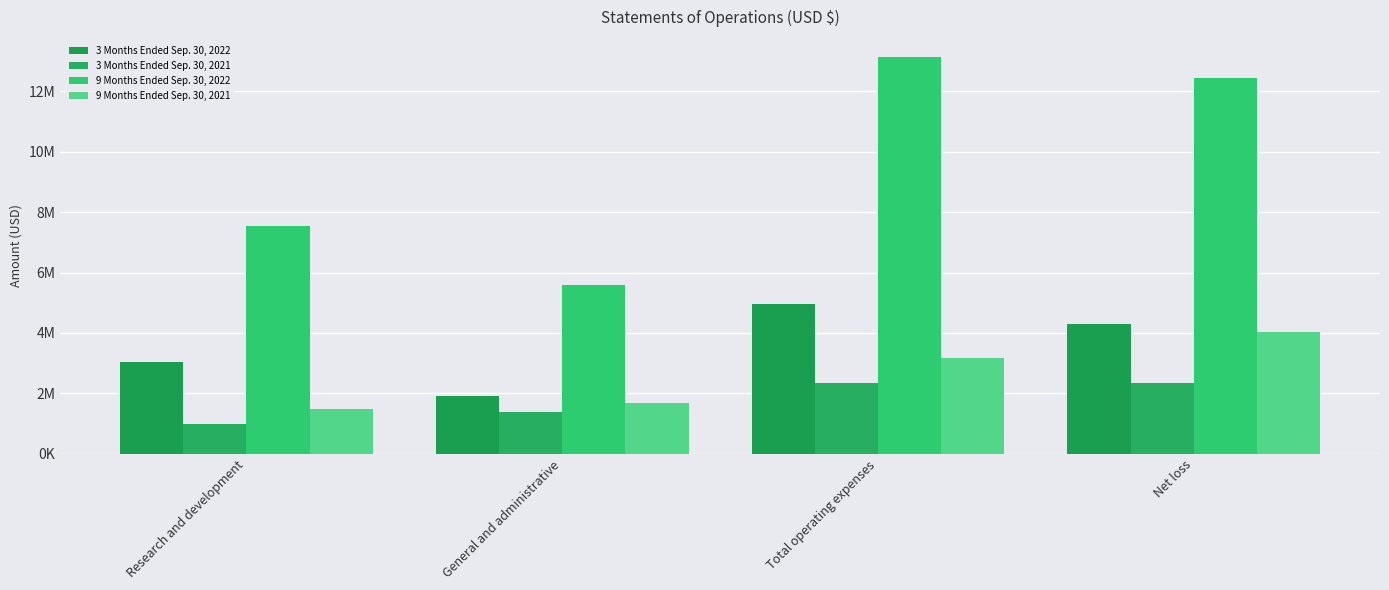

What are all the series names shown in the legend?

3 Months Ended Sep. 30, 2022, 3 Months Ended Sep. 30, 2021, 9 Months Ended Sep. 30, 2022, 9 Months Ended Sep. 30, 2021